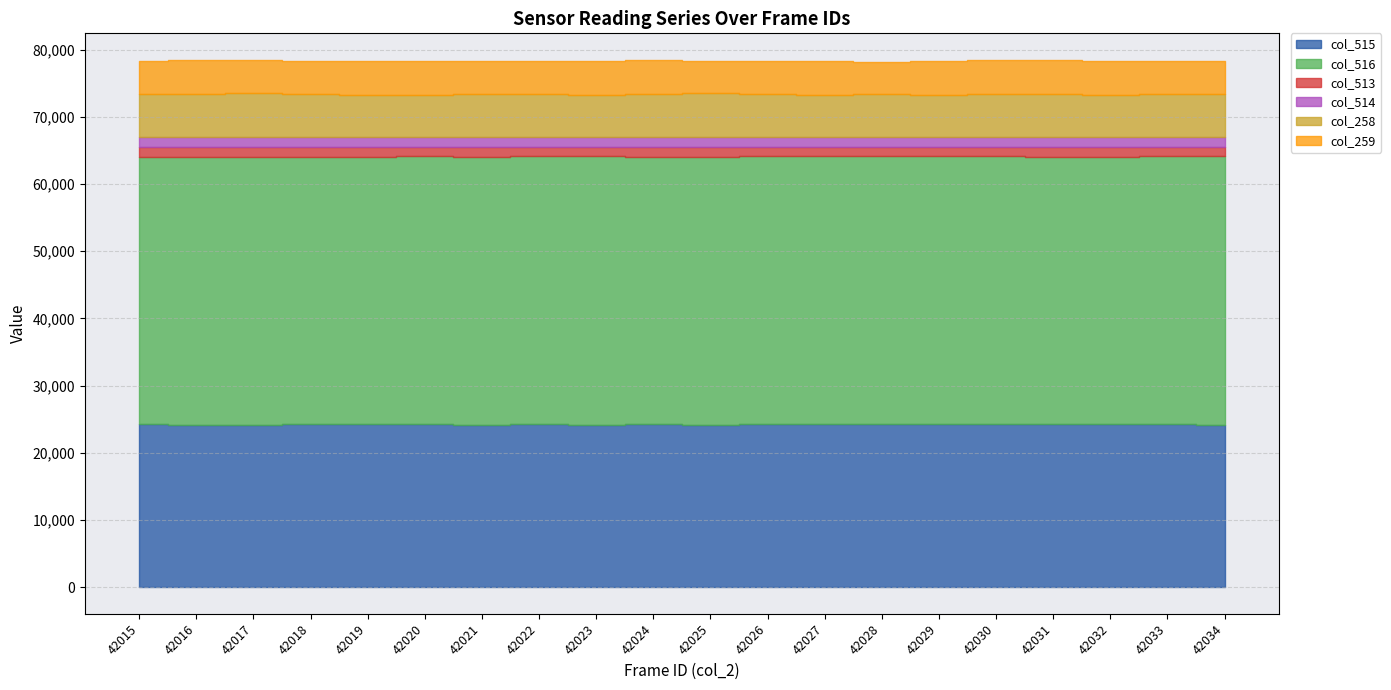

What is the difference between the maximum and second lowest values in the col_258 series?

199